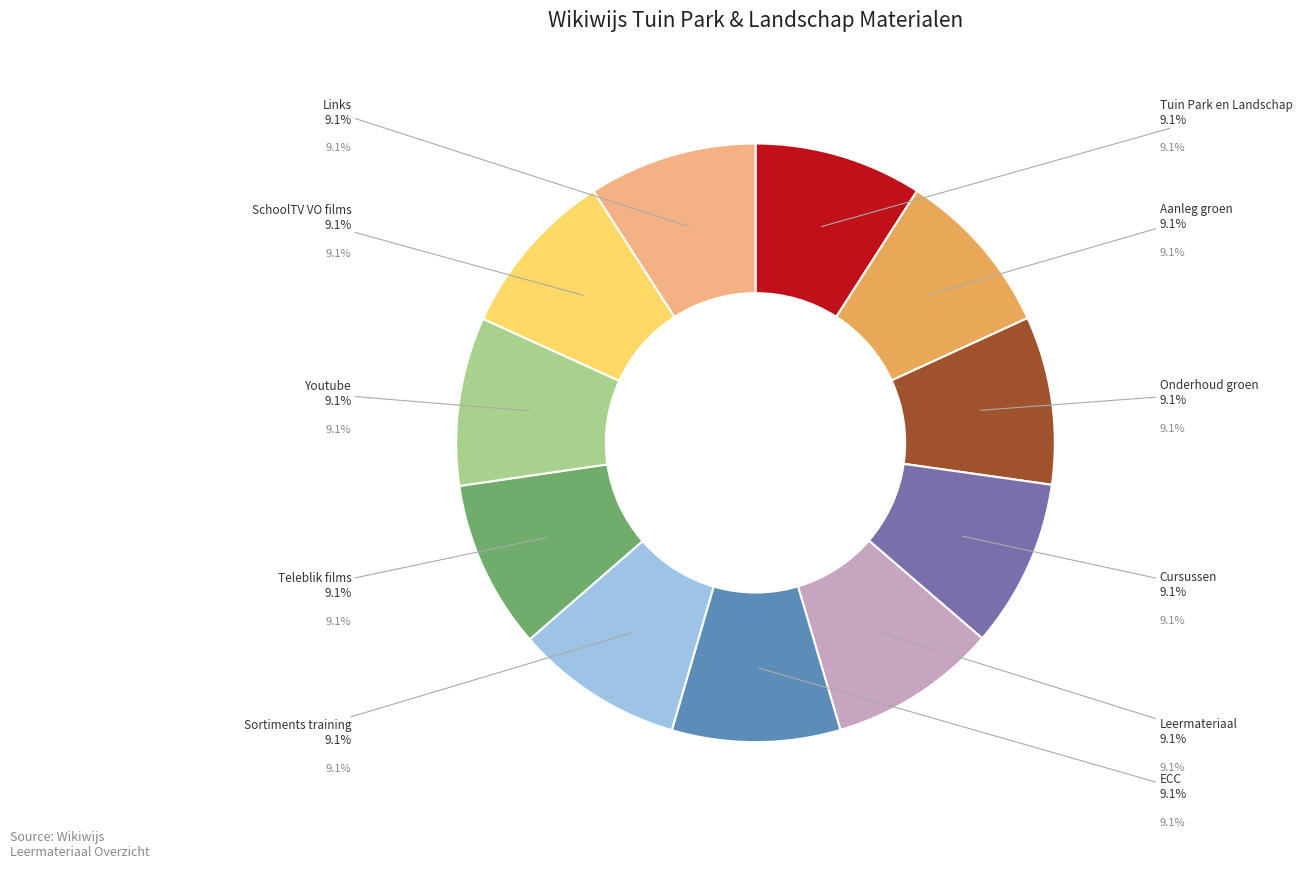

What is the ratio of the value at Youtube to the value at Sortiments training?

1.0